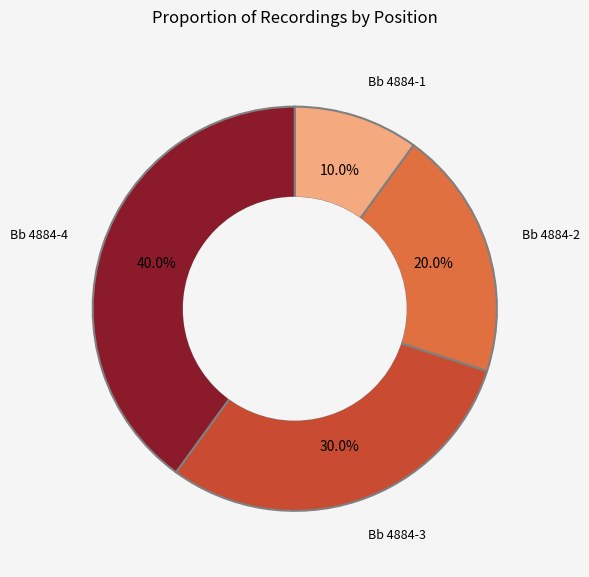

Does any single category account for the majority?

No